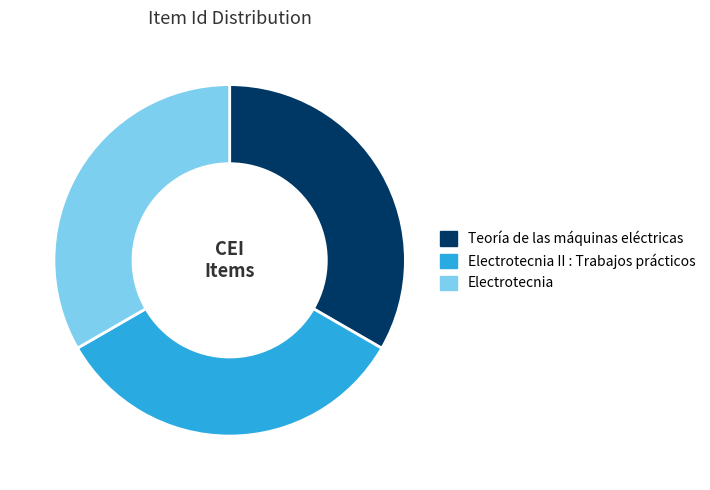

What is the ratio of the value at Teoría de las máquinas eléctricas to the value at Electrotecnia II : Trabajos prácticos?

1.0